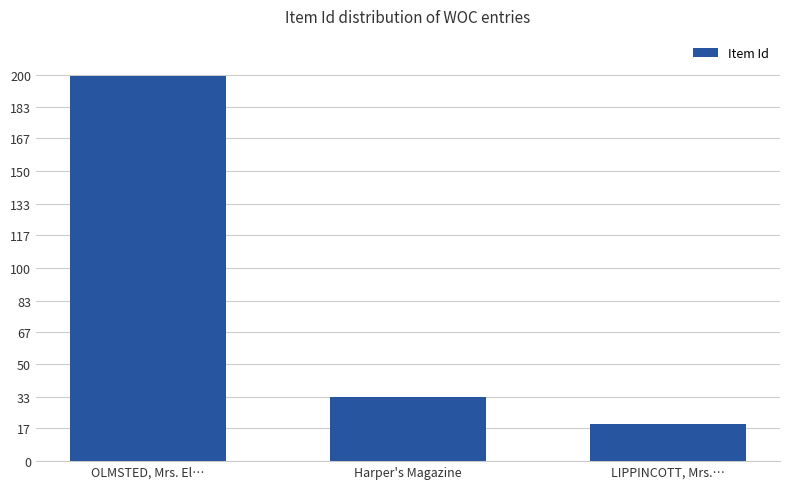

What is the label of the 2nd bar from the left?

Harper's Magazine